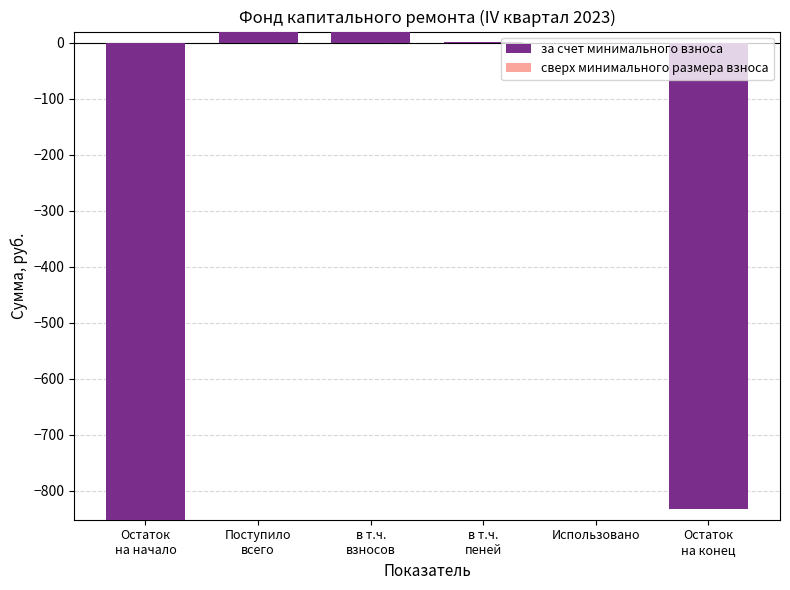

What is the sum of all values?

-1644.1